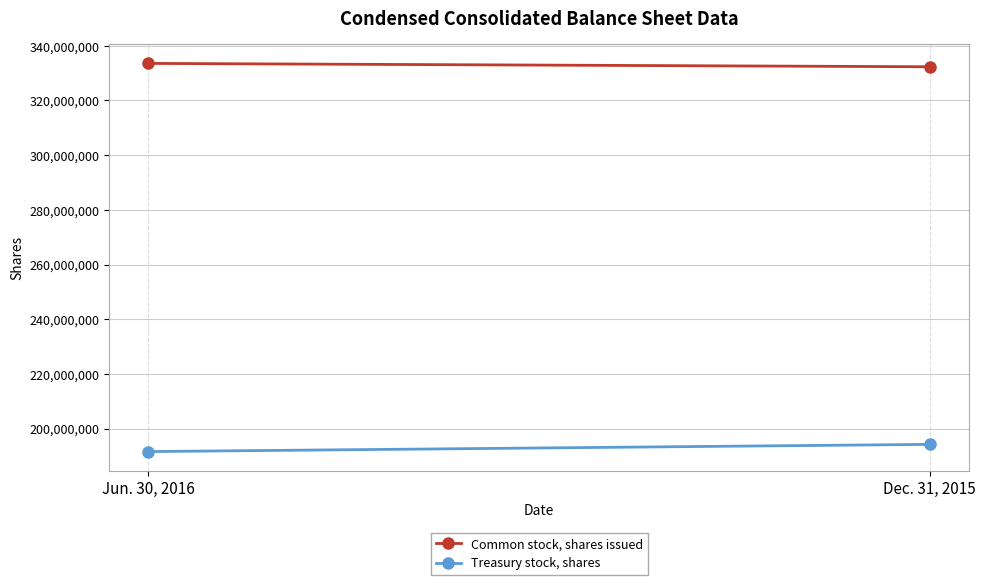

Which series has the largest total across all categories?

Common stock, shares issued